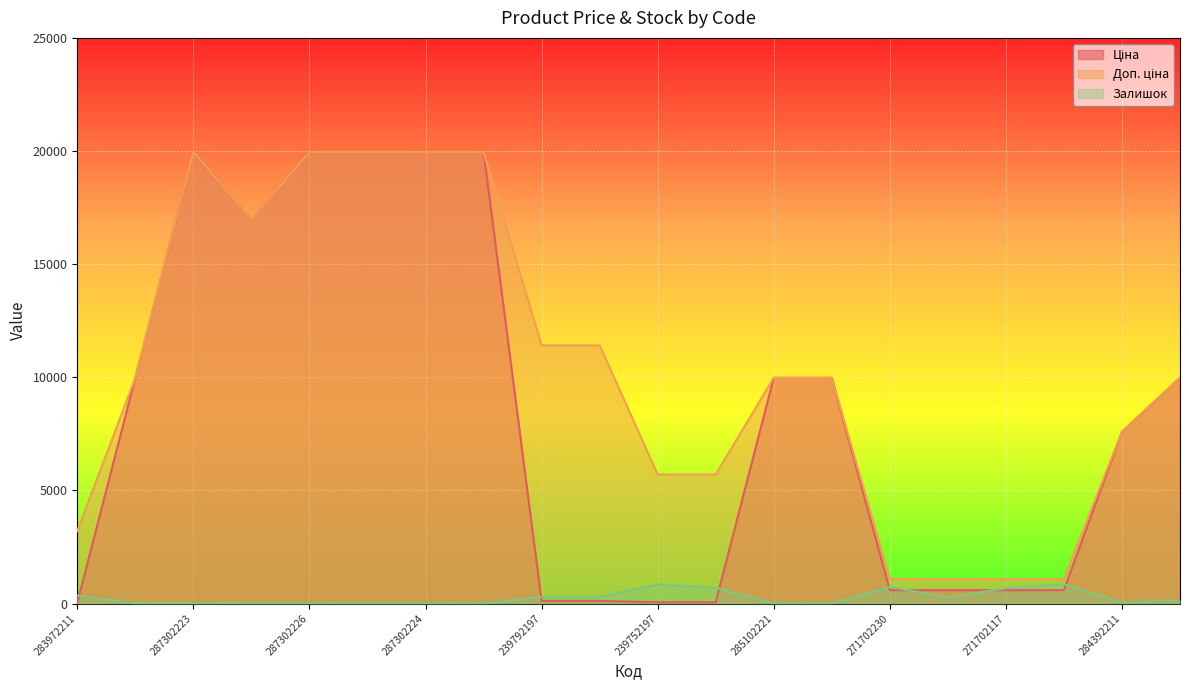

True or false: Ціна and Доп. ціна cross at least once.

False